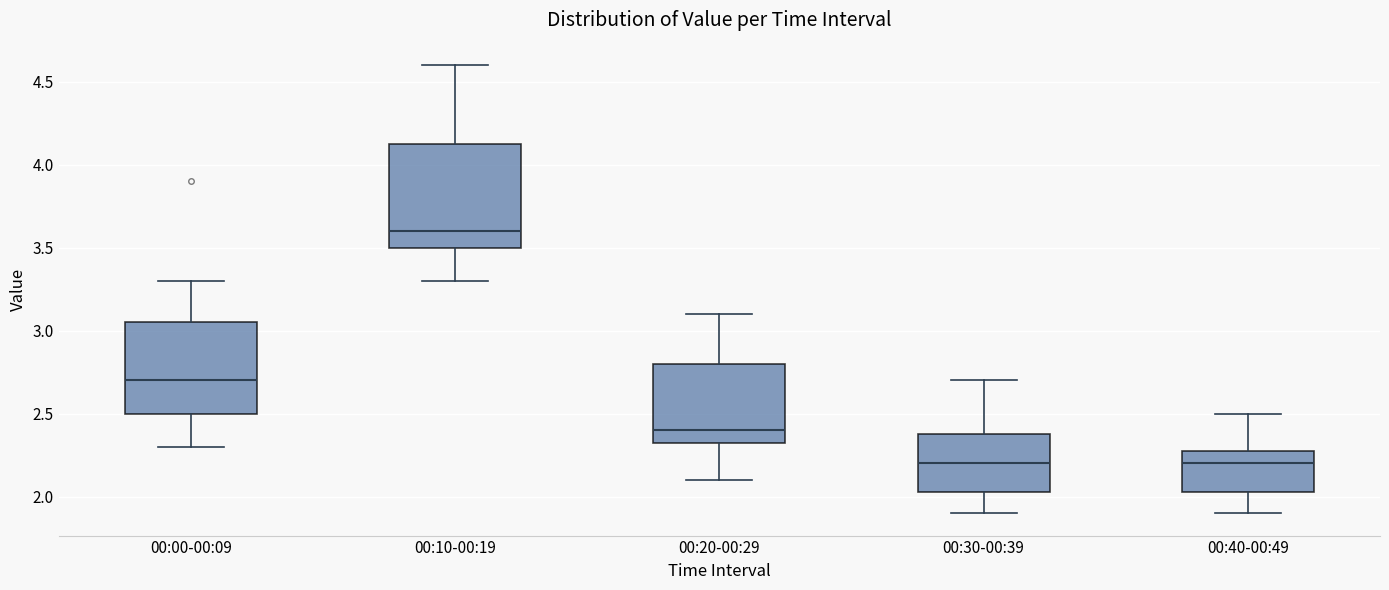

Where does the lower whisker of the box for 00:20-00:29 end on the y-axis? The values are not printed on the chart, so give them approximately, as read against the axis.

2.10